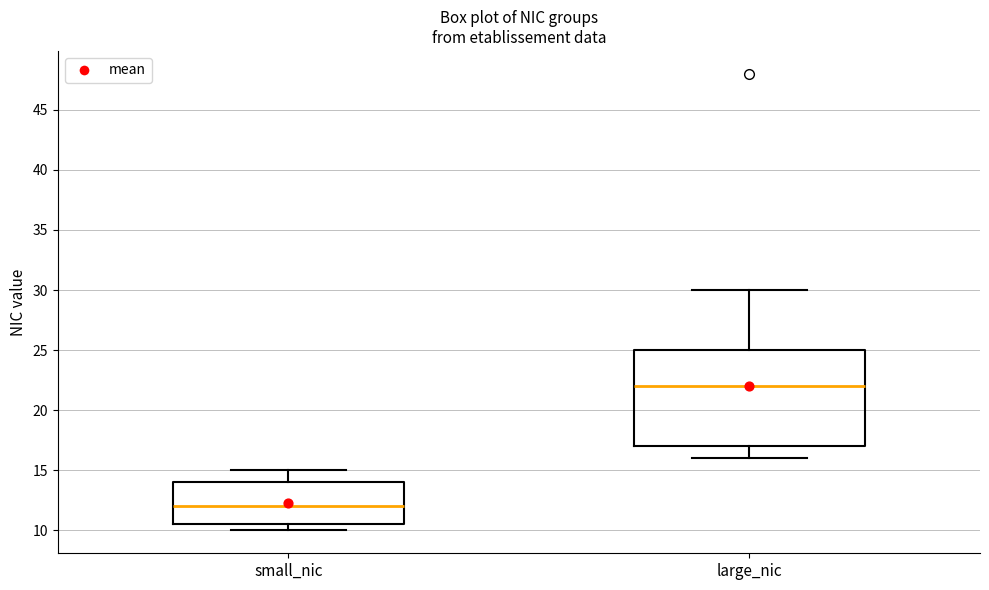

Where is the upper edge of the box for small_nic on the y-axis? The values are not printed on the chart, so give them approximately, as read against the axis.

14.0